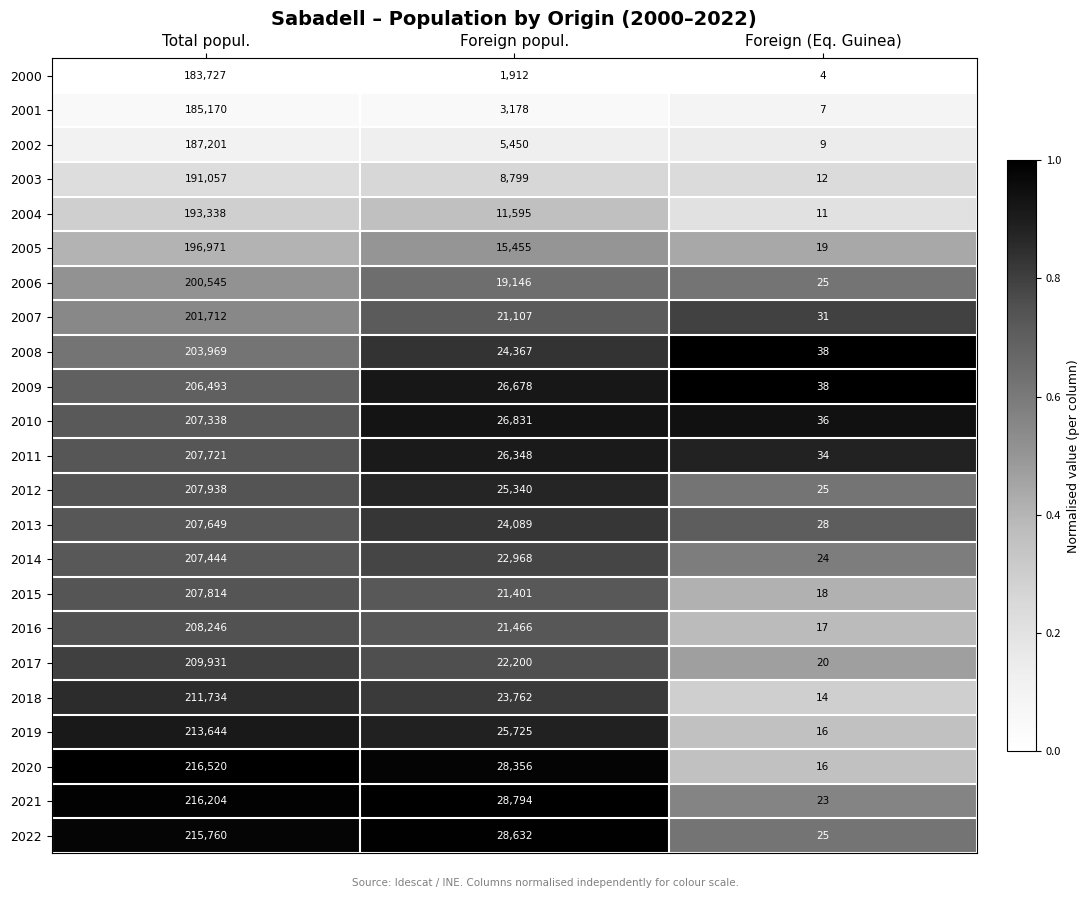

Which series changed the most between Total popul. and Foreign (Eq. Guinea)?

2020